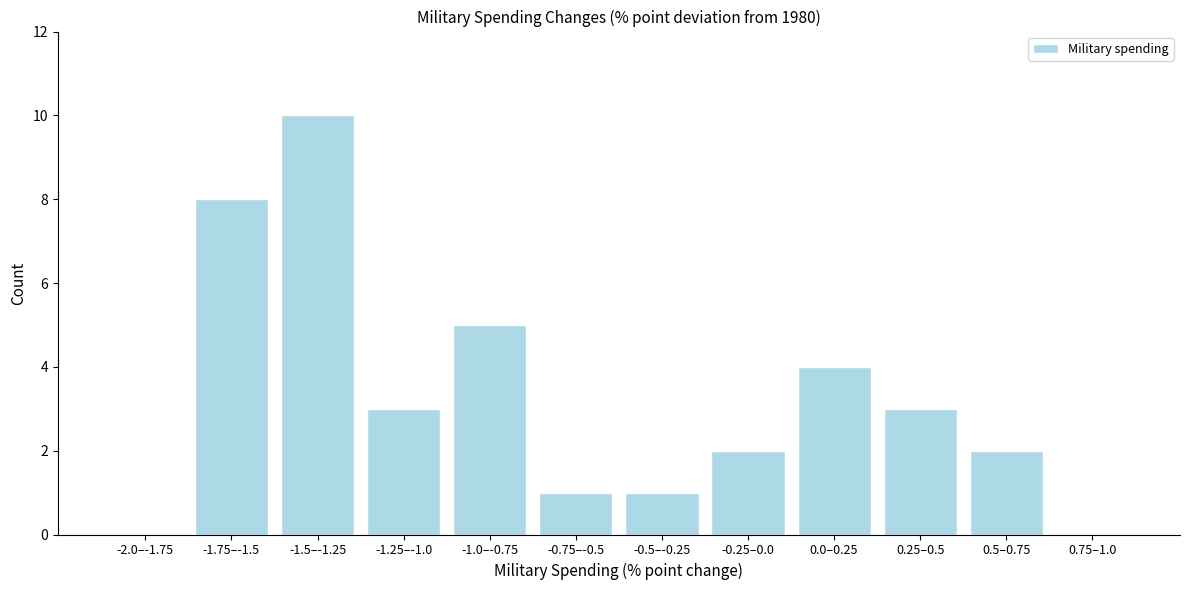

Reading right to left, what are all the values shown in this chart?

0.75–1.0=0	0.5–0.75=2	0.25–0.5=3	0.0–0.25=4	-0.25–0.0=2	-0.5–-0.25=1	-0.75–-0.5=1	-1.0–-0.75=5	-1.25–-1.0=3	-1.5–-1.25=10	-1.75–-1.5=8	-2.0–-1.75=0